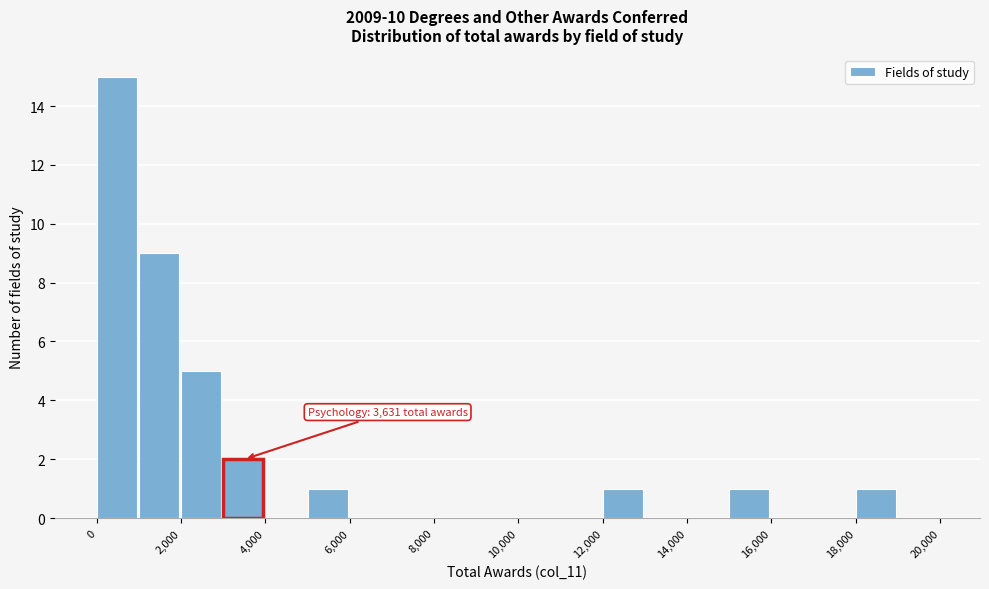

Which range on the x-axis has the tallest bar?

0 to 1000